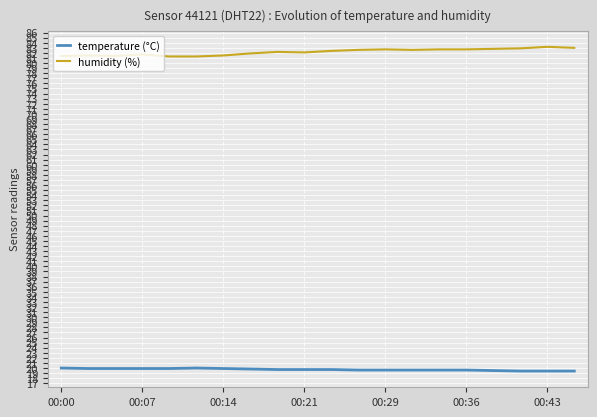

What is the highest value of the temperature (°C) series?

20.0